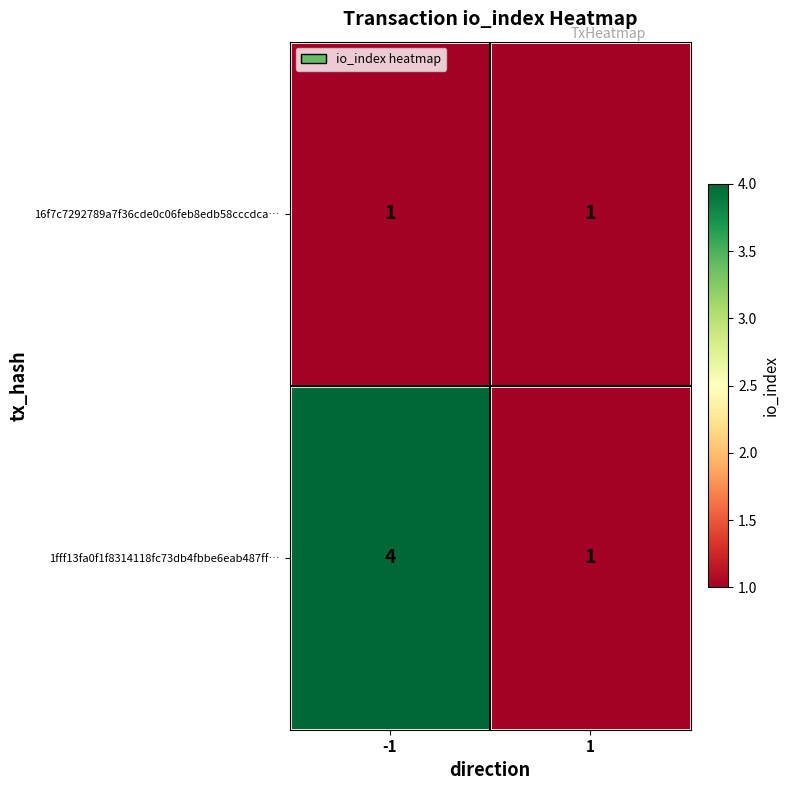

How many categories are shown in the chart?

2